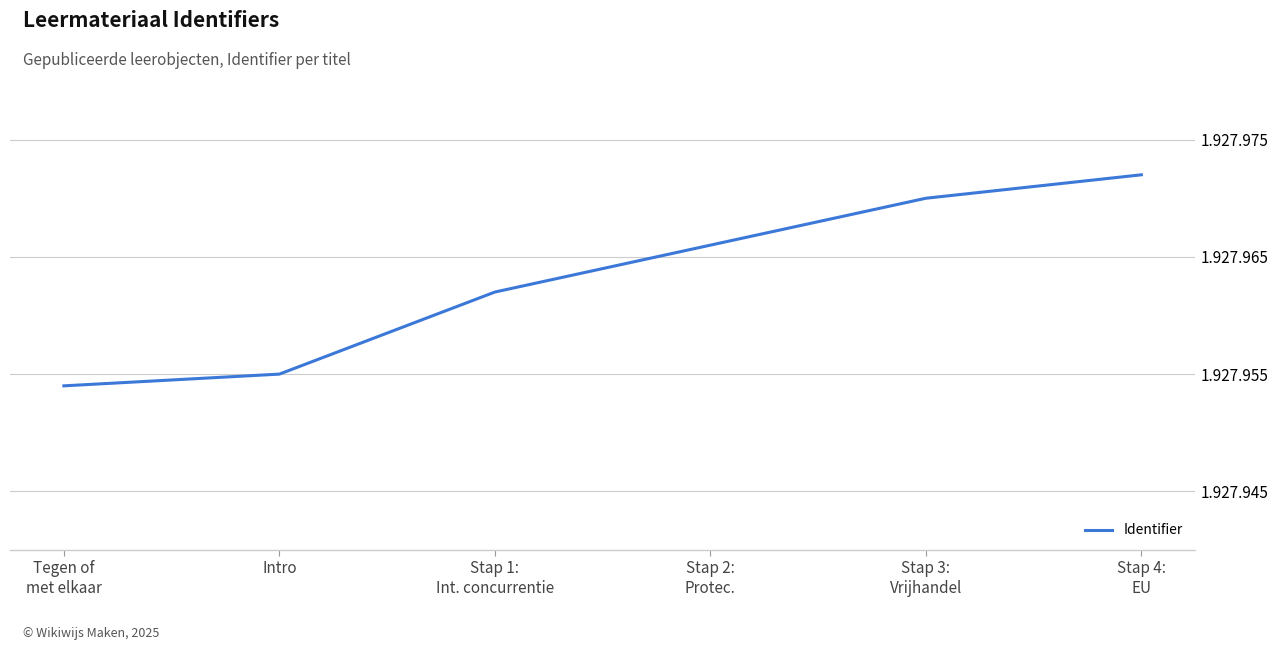

What is the difference between the second highest and second lowest values?

15